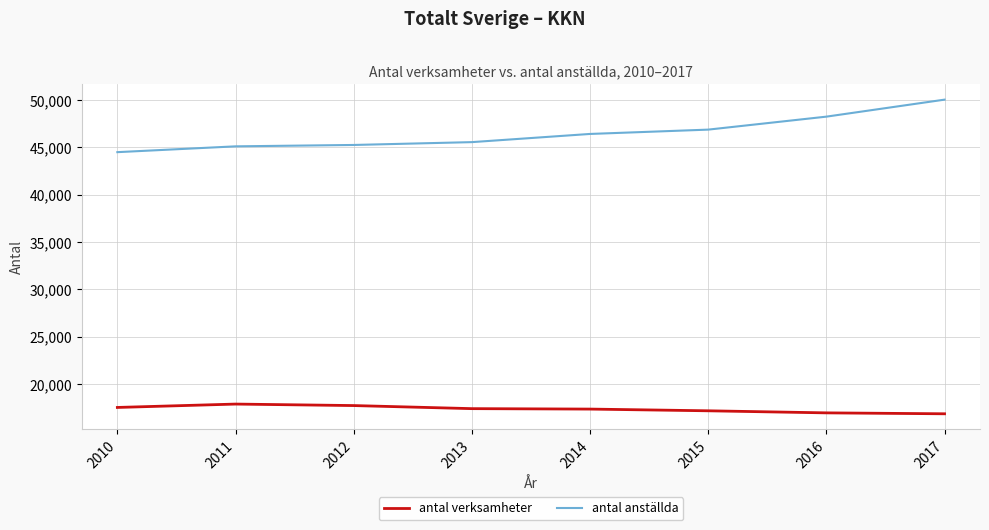

At which label does antal anställda reach its peak?

2017